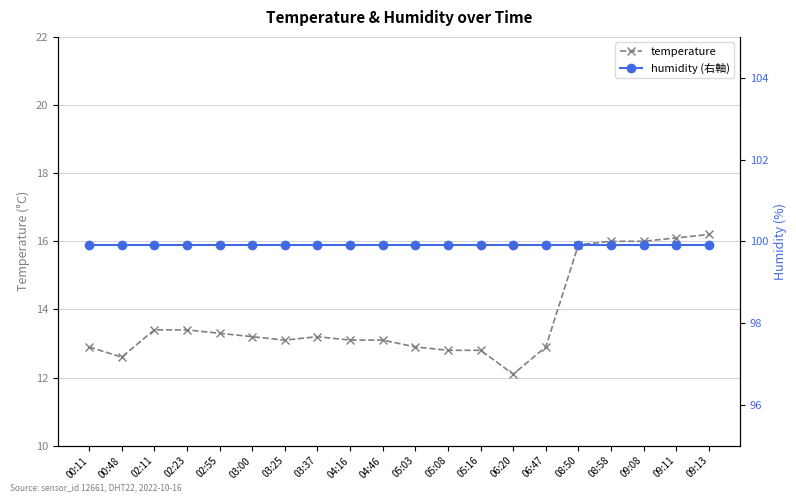

What is the difference between the maximum and minimum values in the temperature series?

4.1